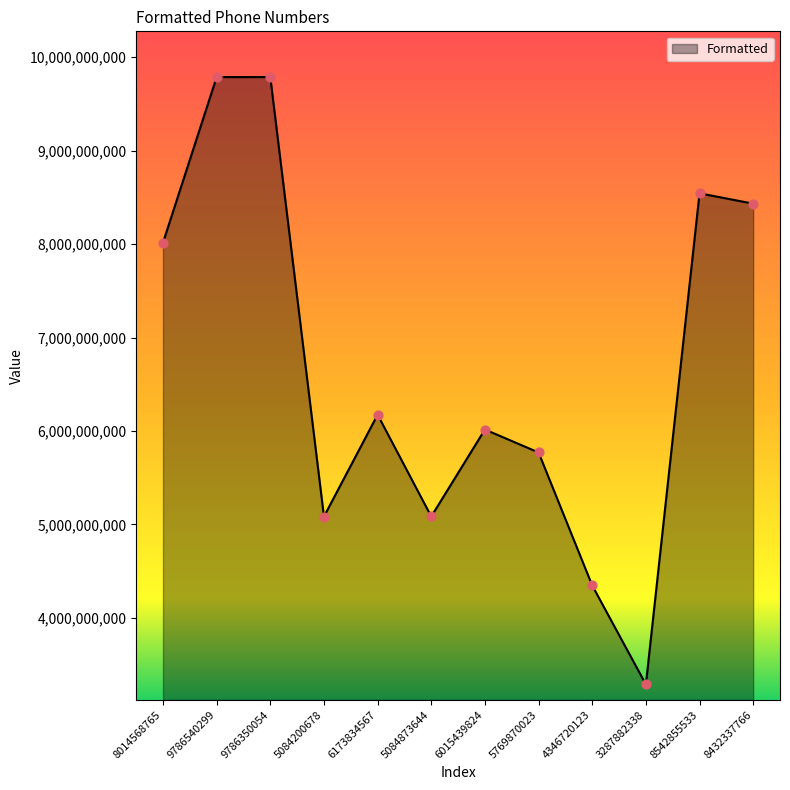

What is the change in value from 5084200678 to 8542855533?

+3458654855